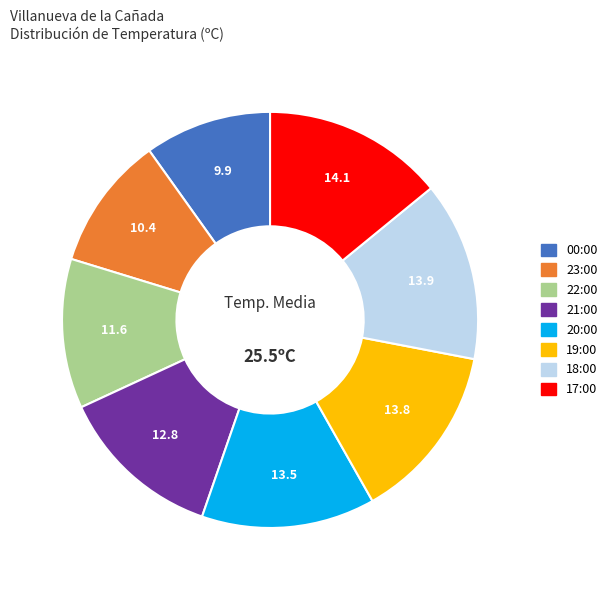

Does 21:00 account for over 50% of the chart?

No